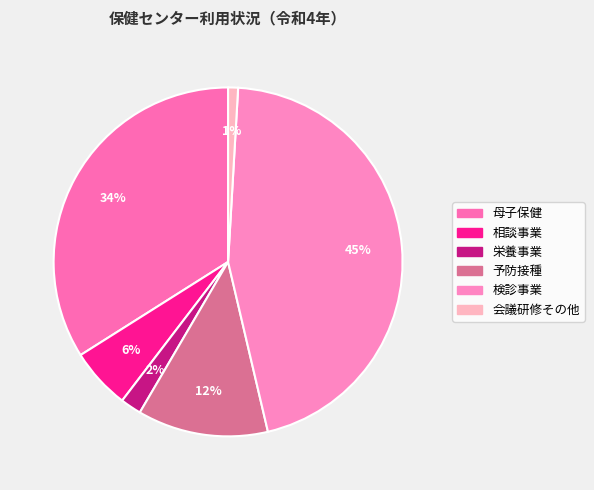

To the nearest percent, what percentage of the pie is 栄養事業?

2%